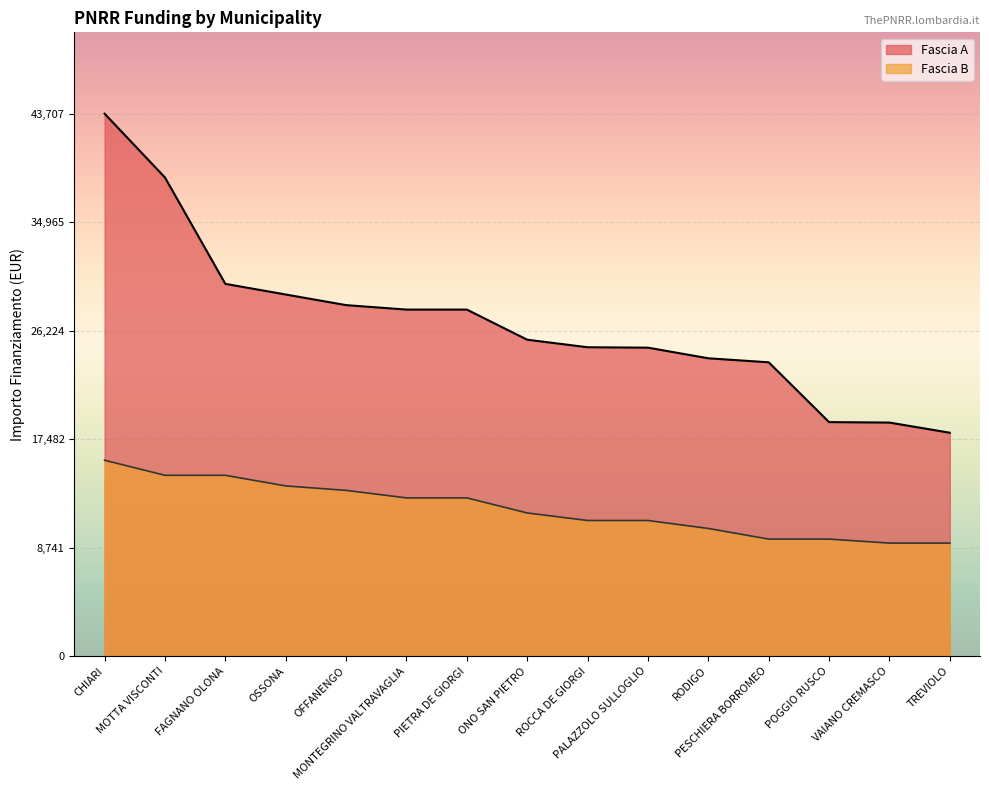

The value of Fascia A at TREVIOLO is 25684. True or false?

False